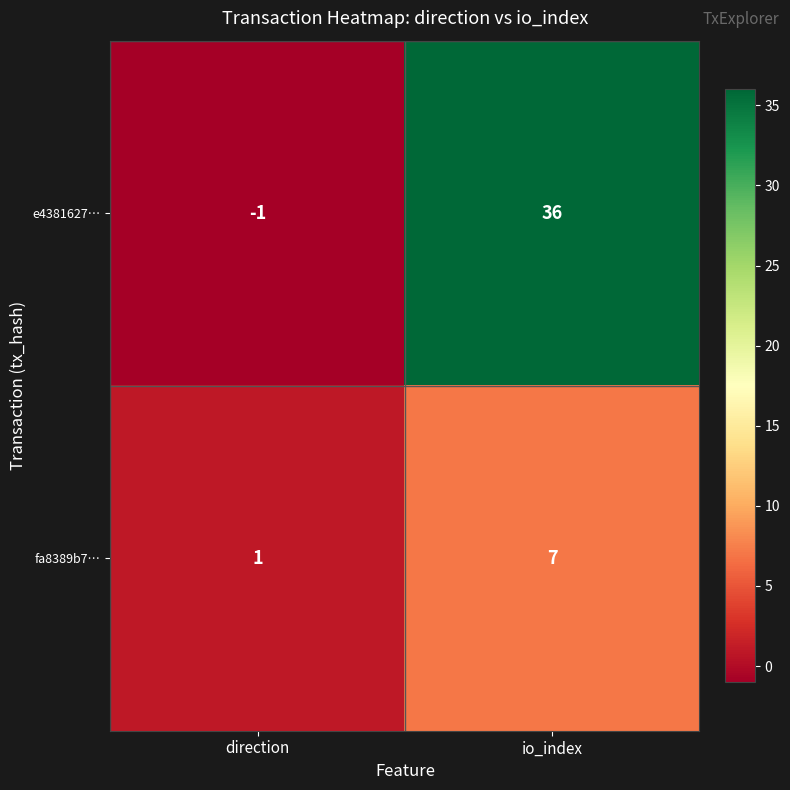

What is the sum of all e4381627… values?

35